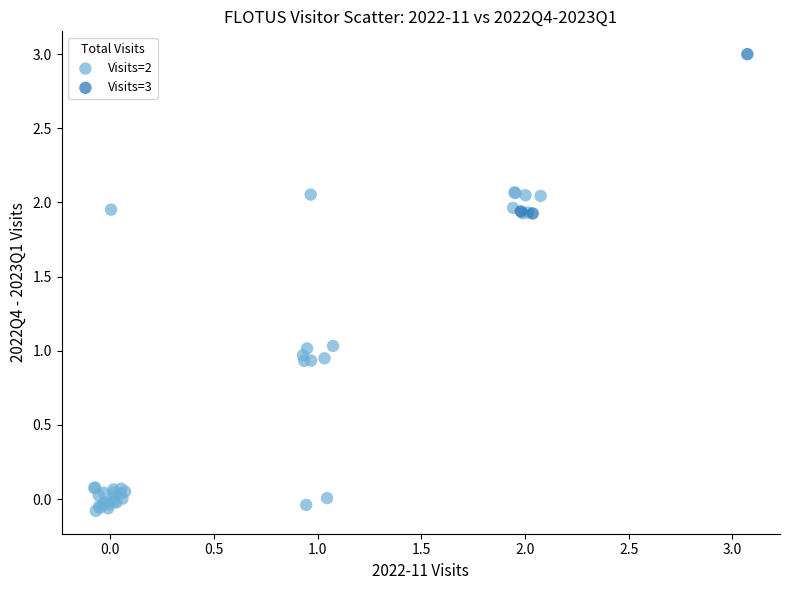

Which series contains the lowest Y value?

Visits=2